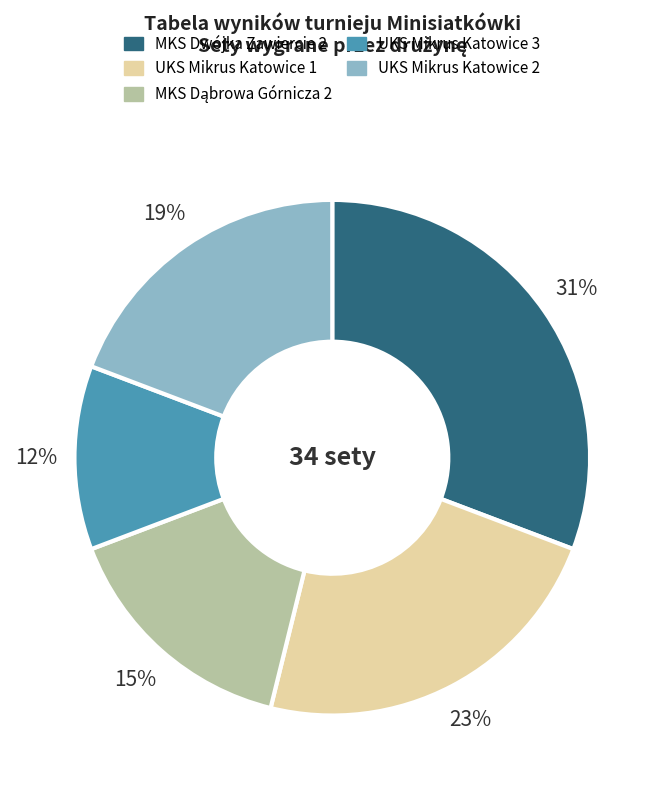

The UKS Mikrus Katowice 2 slice represents 30% of the pie. True or false?

False